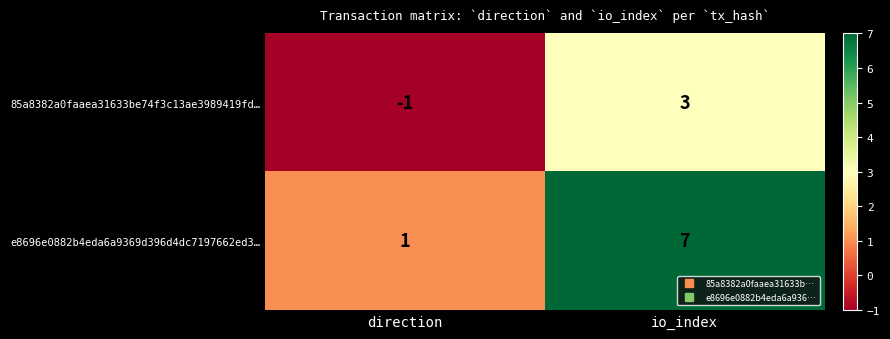

What is the difference between the 85a8382a0faaea31633be74f3c13ae3989419fd… values at io_index and direction?

4